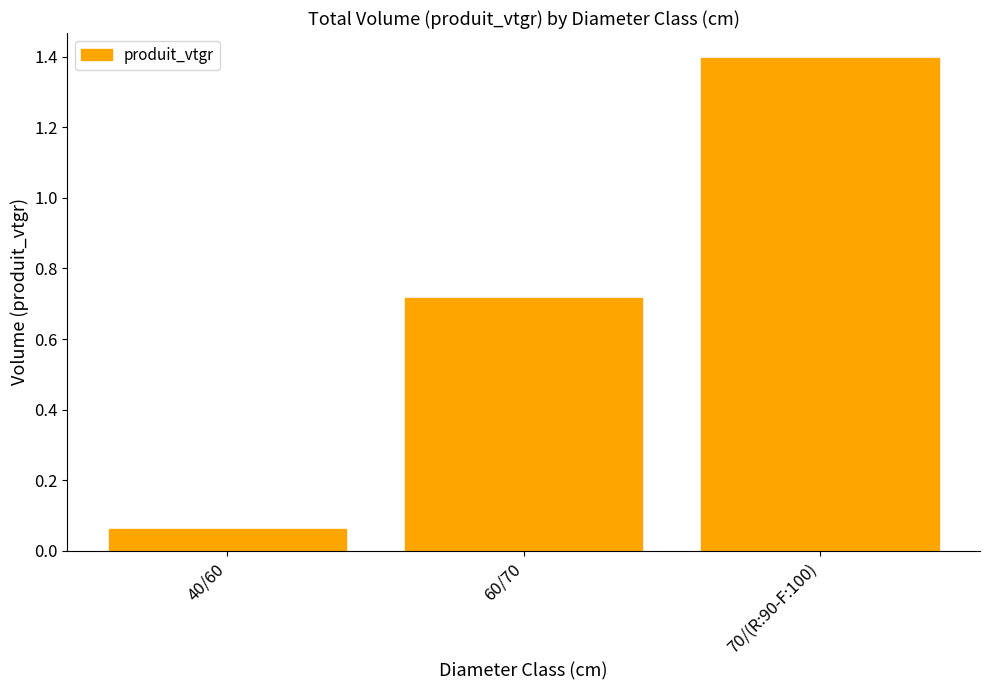

At which label is the value closest to 0?

40/60